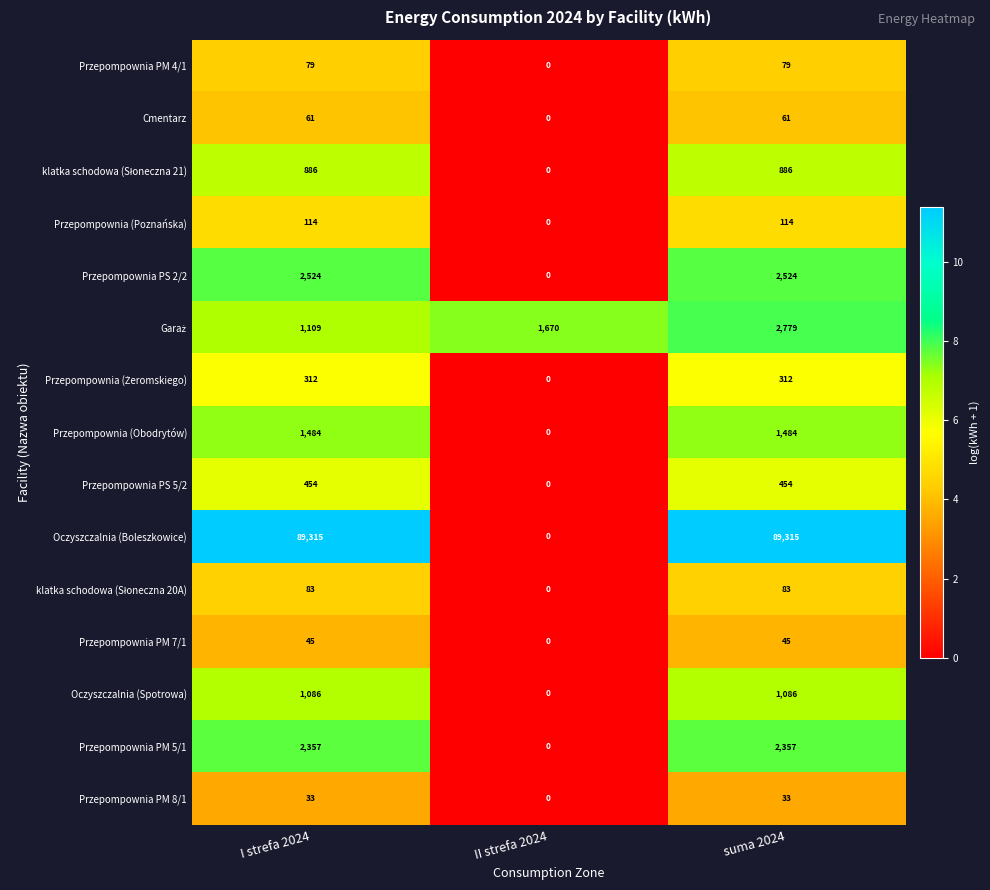

At which category is the sum across all series the highest?

suma 2024